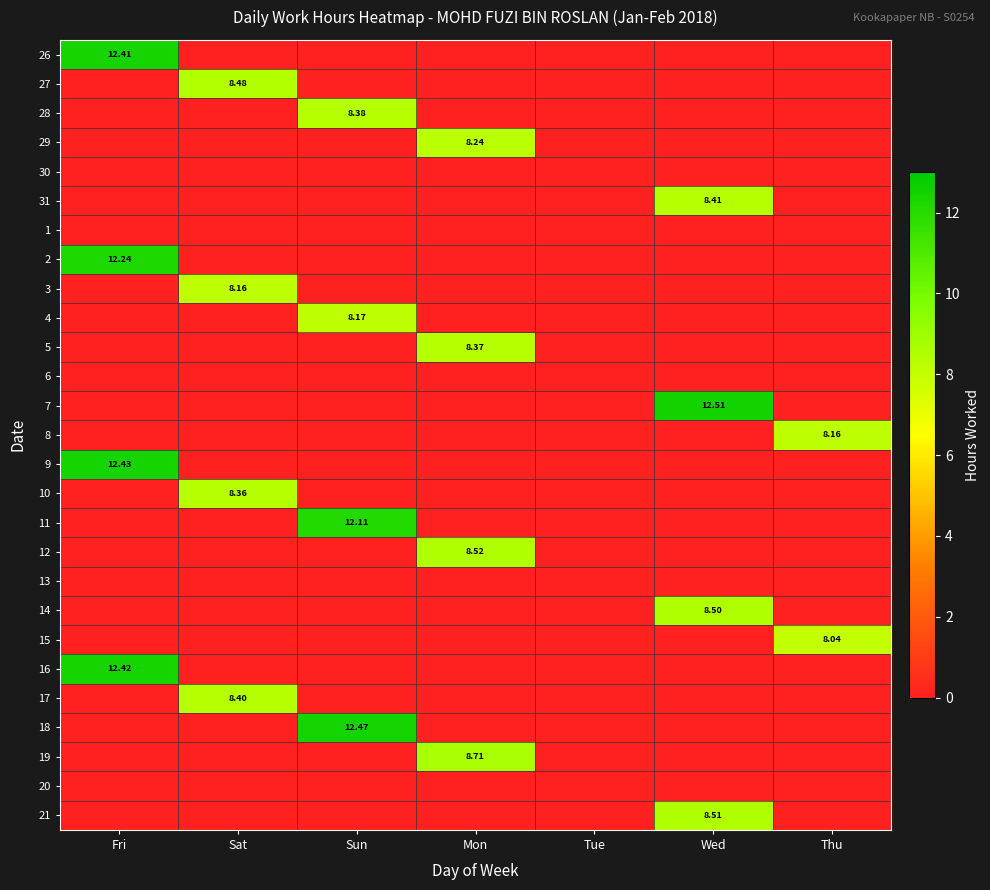

What is the sum of all 9 values?

12.4